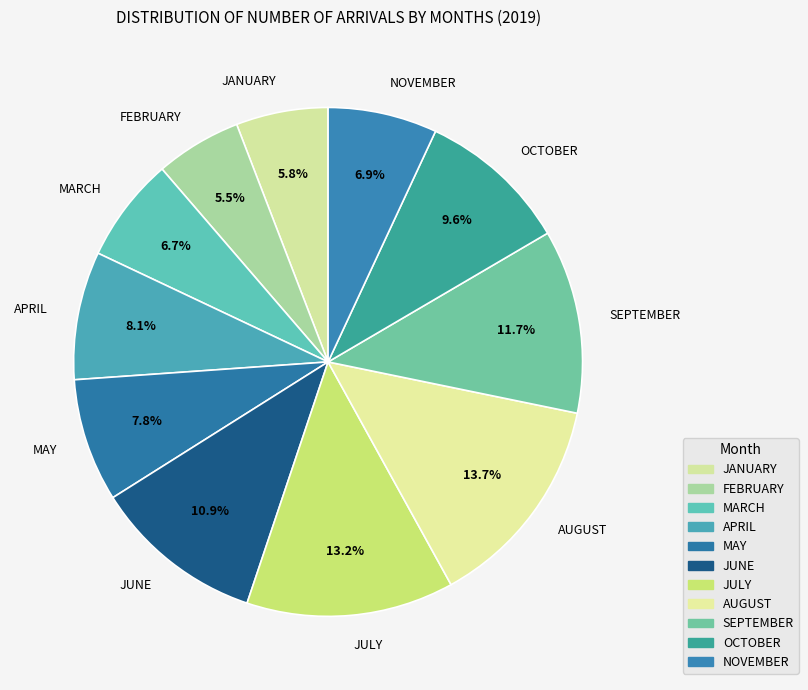

True or false: AUGUST accounts for 1% of the total.

False